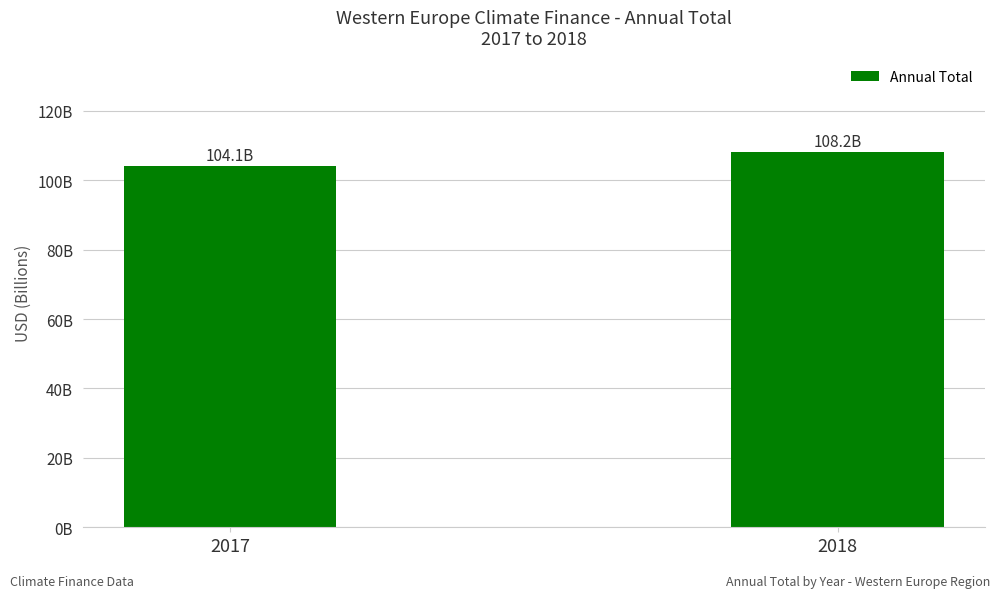

Does the chart contain stacked bars?

No